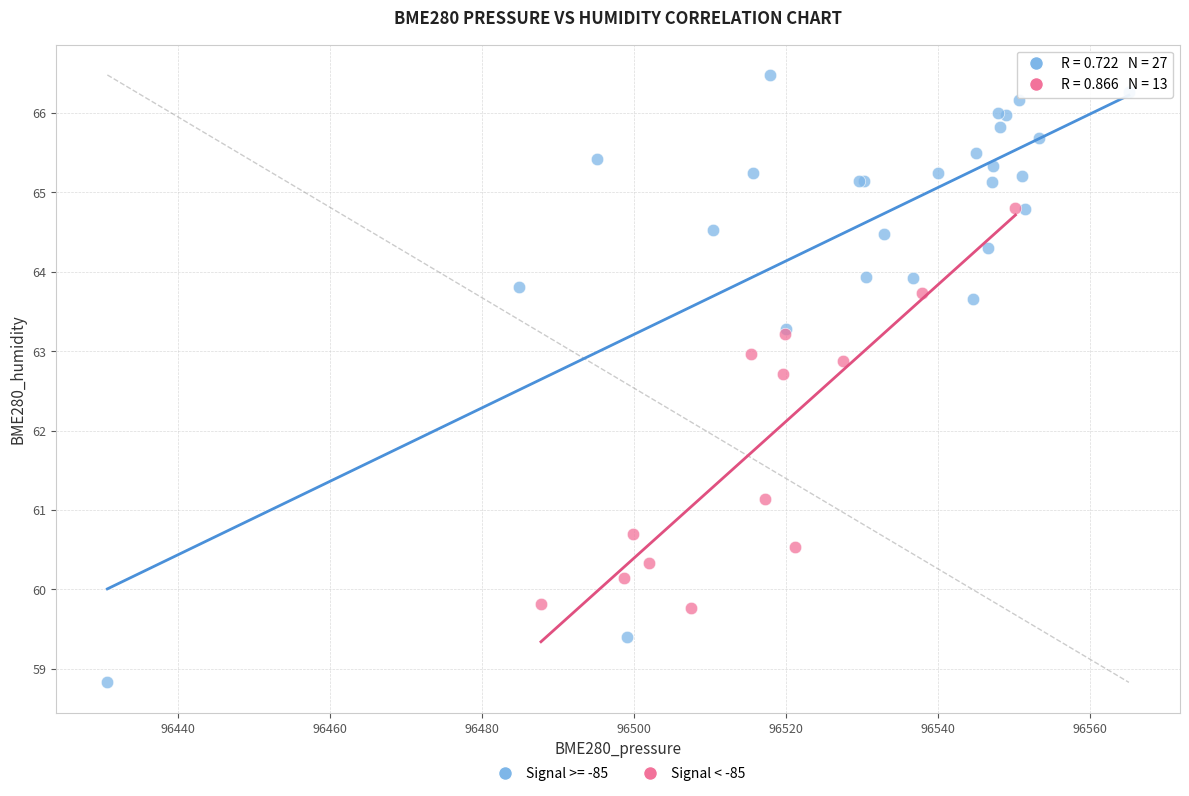

Which series reaches the minimum Y coordinate?

Signal >= -85